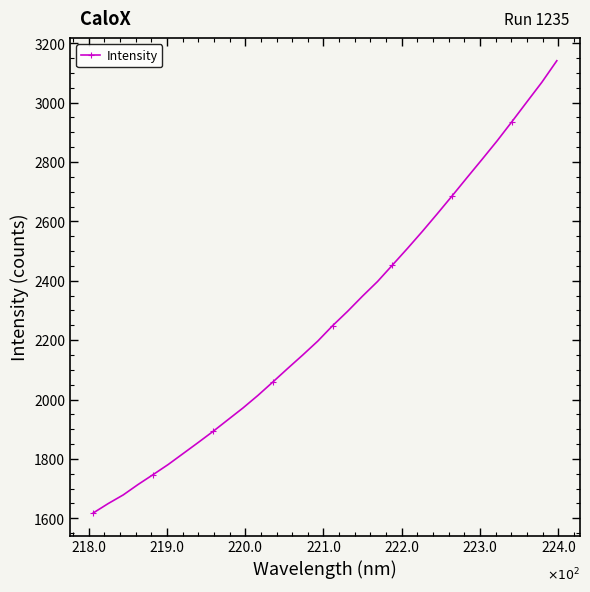

What is the average value?

2277.8